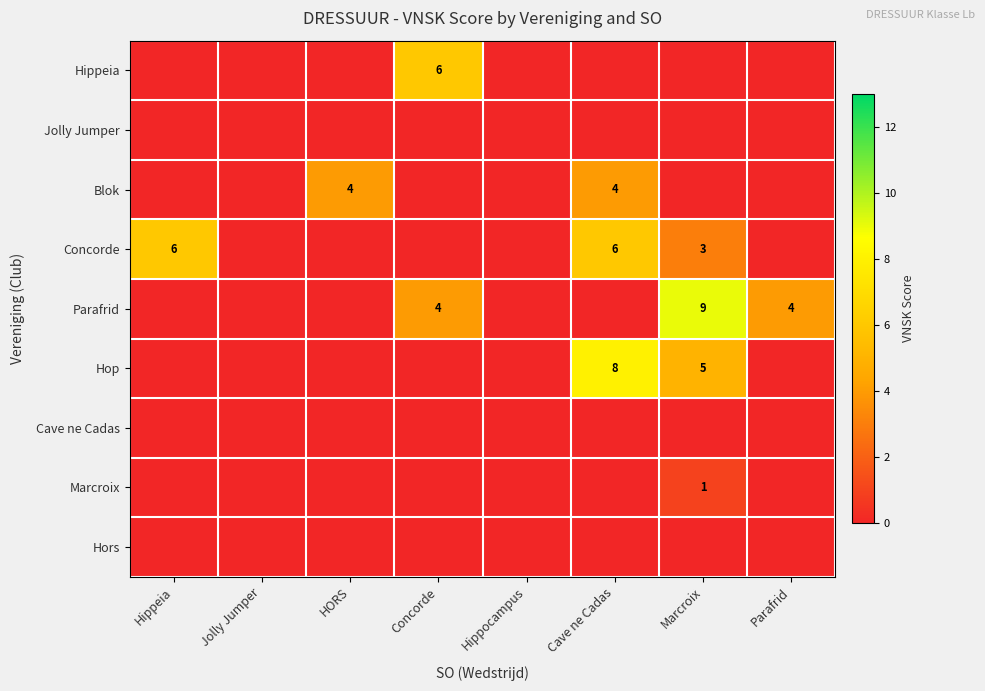

The value of Blok at HORS is 6. True or false?

False